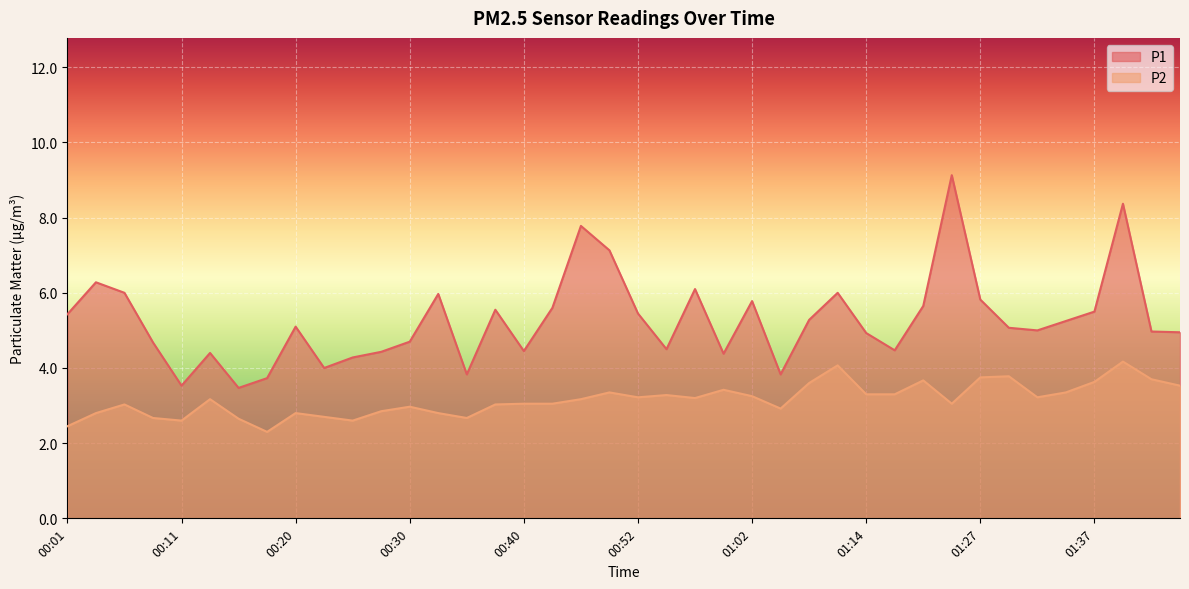

Which series changed the most between 00:08 and 00:59?

P2